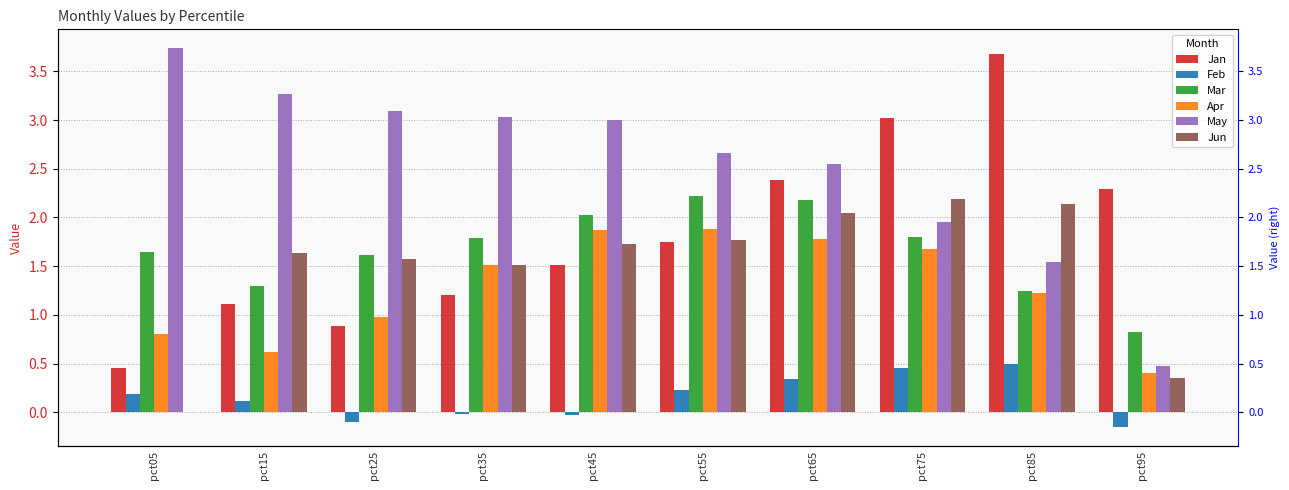

What is the difference between the highest and lowest values at pct35?

3.1